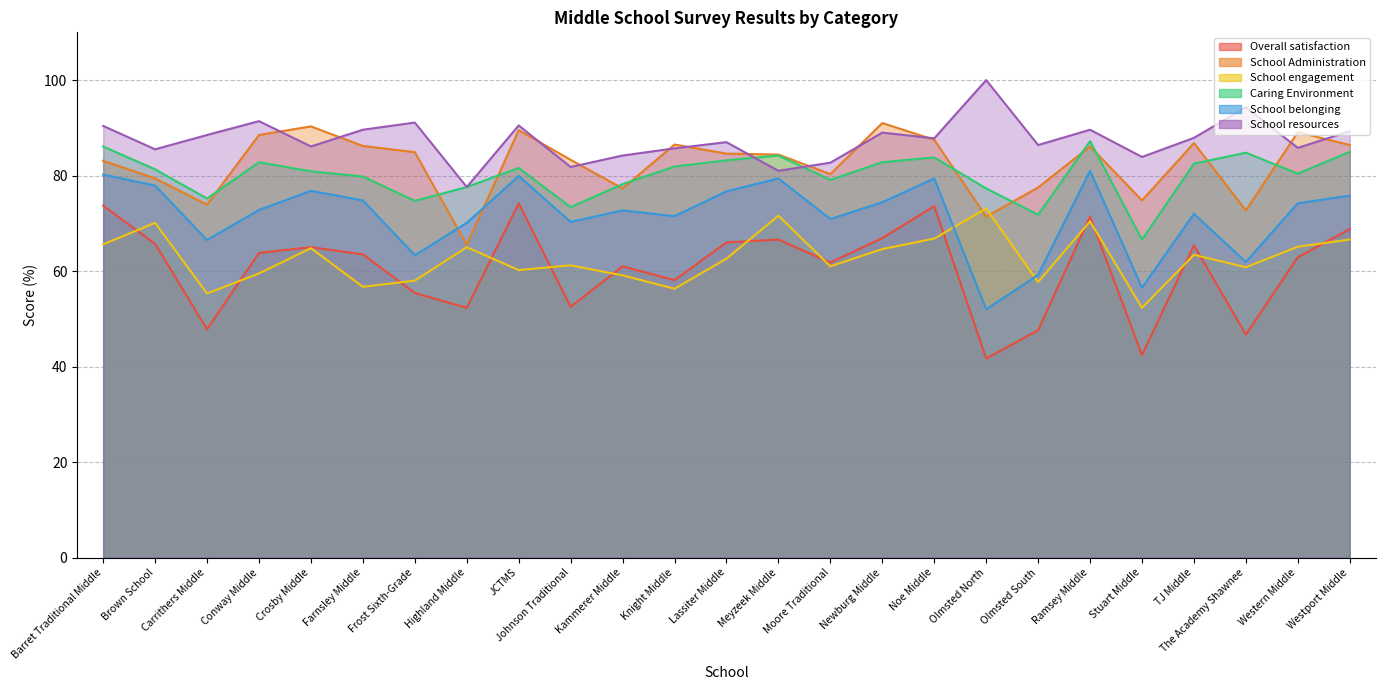

The value of Overall satisfaction at Olmsted South is 47.6. True or false?

True